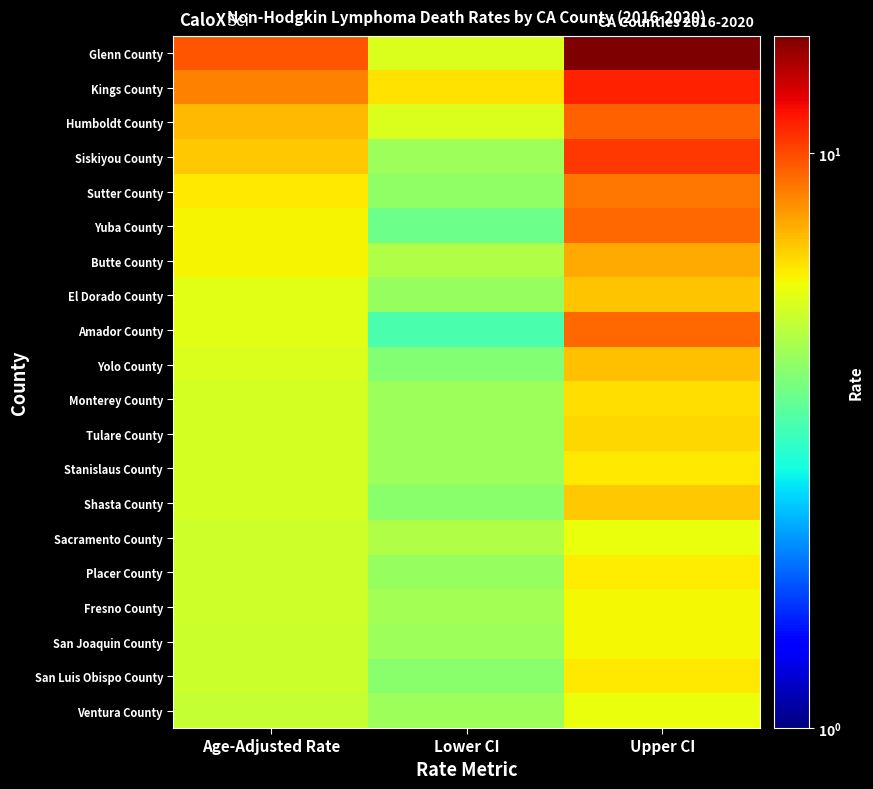

How many series are shown in this chart?

20